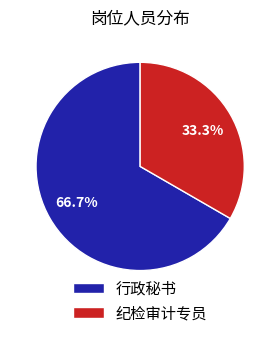

Which has a higher value, 纪检审计专员 or 行政秘书?

行政秘书